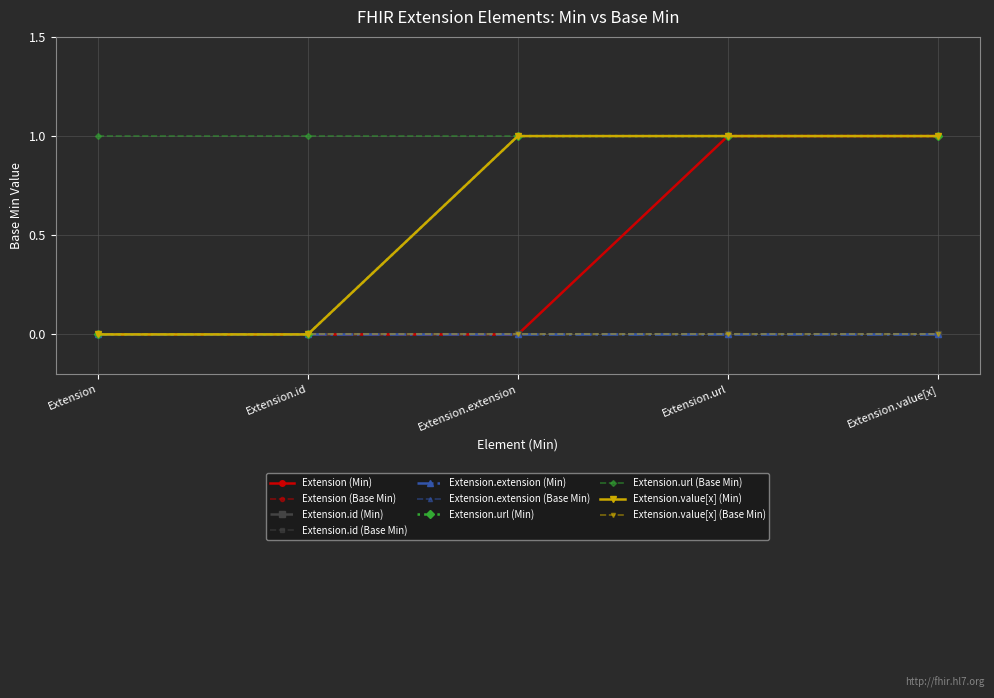

How many lines are shown in the chart?

10